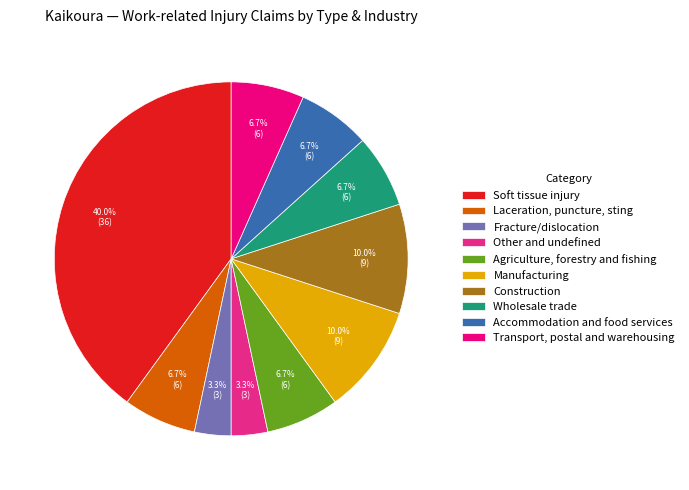

True or false: Wholesale trade accounts for 7% of the total.

True